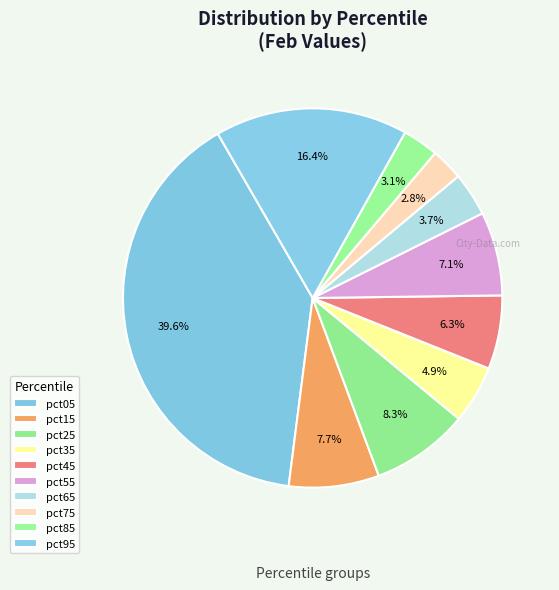

Is pct65 the majority of the pie?

No